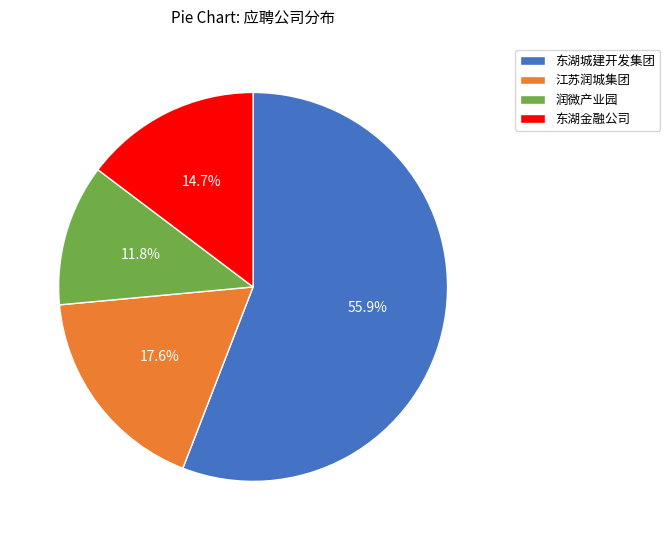

What portion of the pie excludes 润微产业园?

88.2%